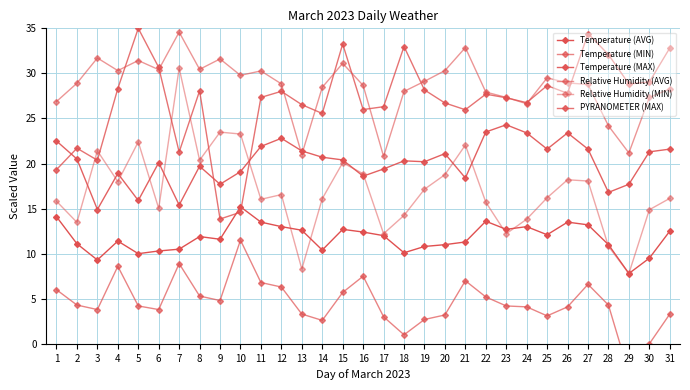

Where is Relative Humidity (MIN) nearest to the value 19?

16